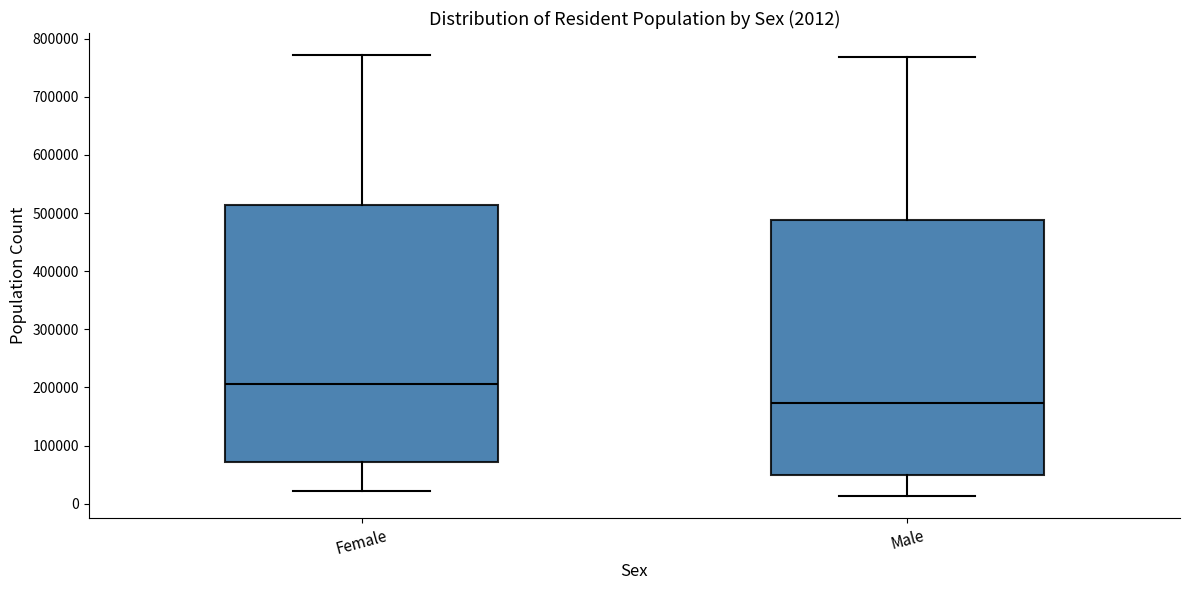

Which box has the highest median line?

Female